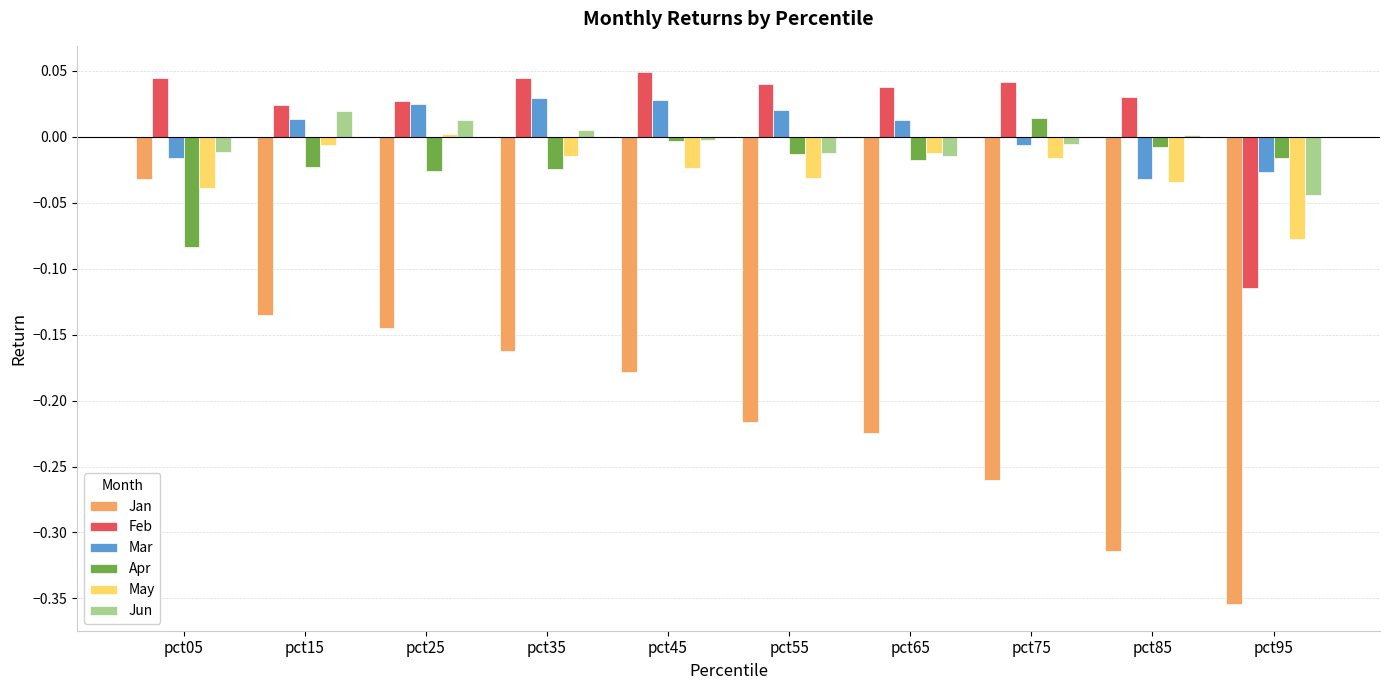

Which category has the lowest value in the May series?

pct95